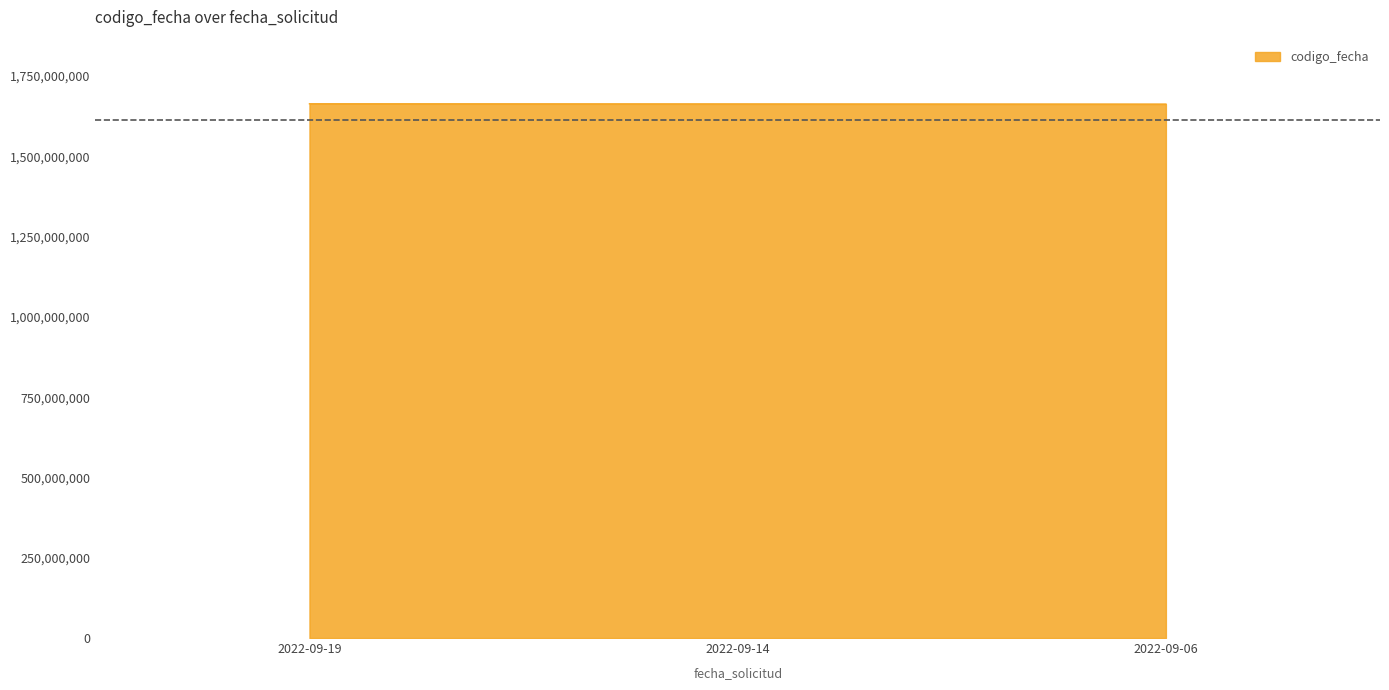

Is it true that the value at 2022-09-19 is 2701879339?

False